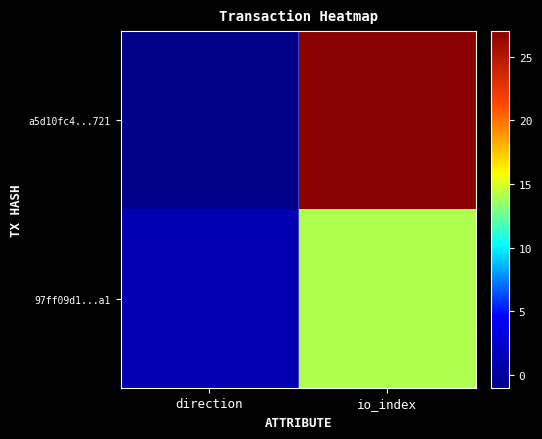

Which category has the highest value across all series?

io_index